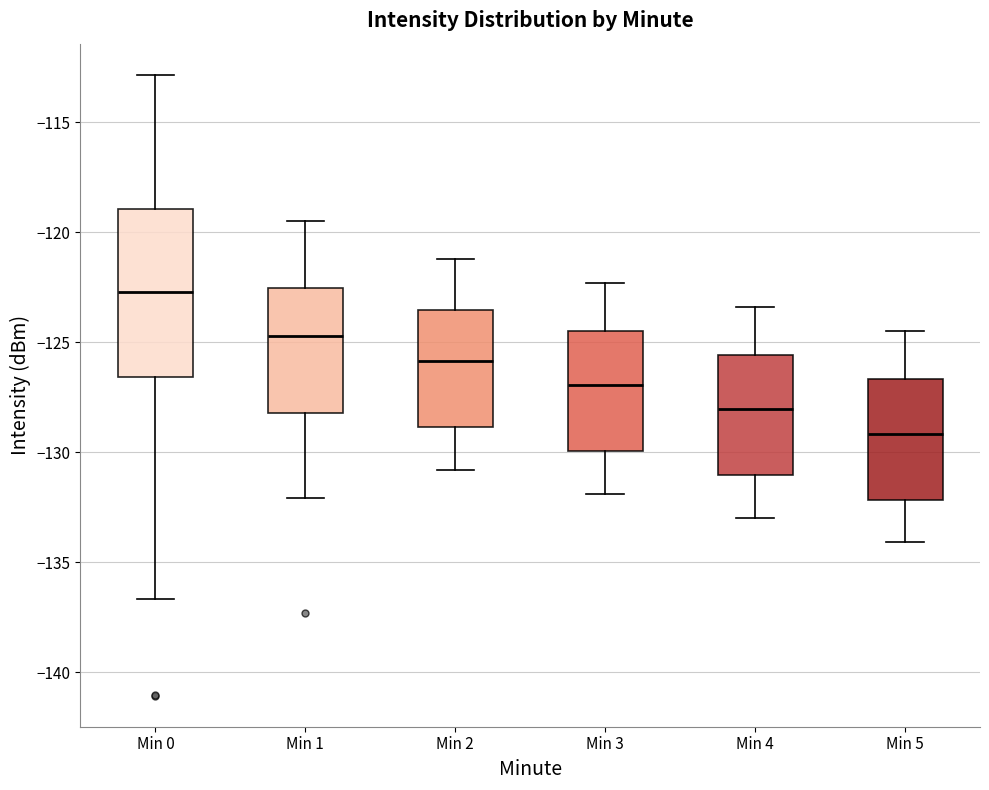

Reading left to right, read every box against the y-axis: the position of its median line, the range the box covers, and the ends of its whiskers. The values are not printed on the chart, so give them approximately, as read against the axis.

Min 0: median -122.5, box -126.5 to -119.0, whiskers -136.5 to -113.0
Min 1: median -124.5, box -128.0 to -122.5, whiskers -132.0 to -119.5
Min 2: median -126.0, box -129.0 to -123.5, whiskers -131.0 to -121.0
Min 3: median -127.0, box -130.0 to -124.5, whiskers -132.0 to -122.5
Min 4: median -128.0, box -131.0 to -125.5, whiskers -133.0 to -123.5
Min 5: median -129.0, box -132.0 to -126.5, whiskers -134.0 to -124.5